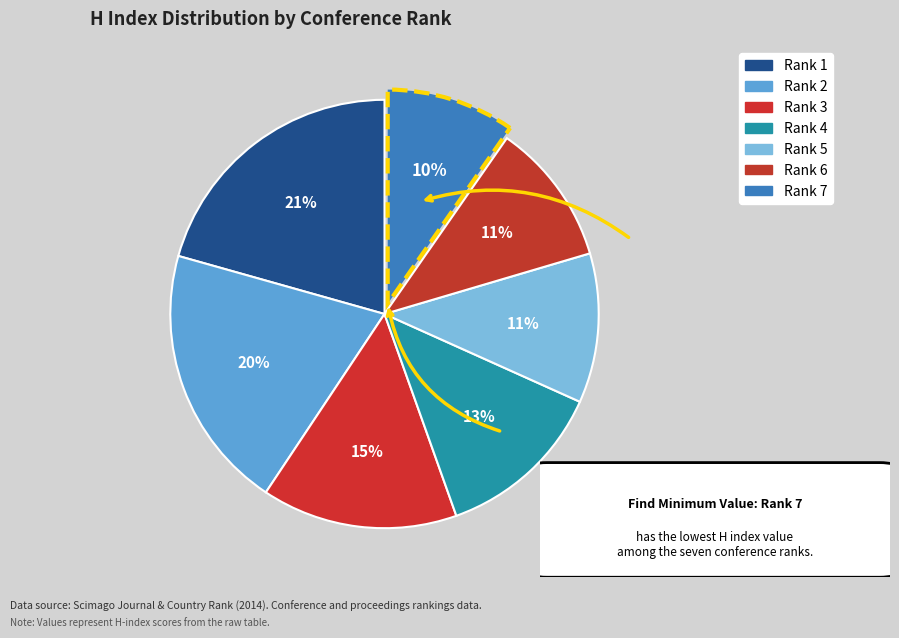

How many slices are in this pie chart?

7